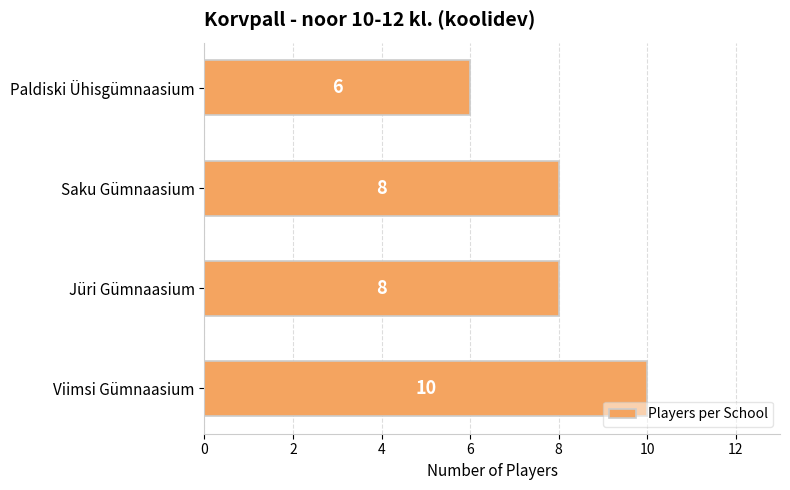

Are the bars grouped side by side (vs. stacked)?

No